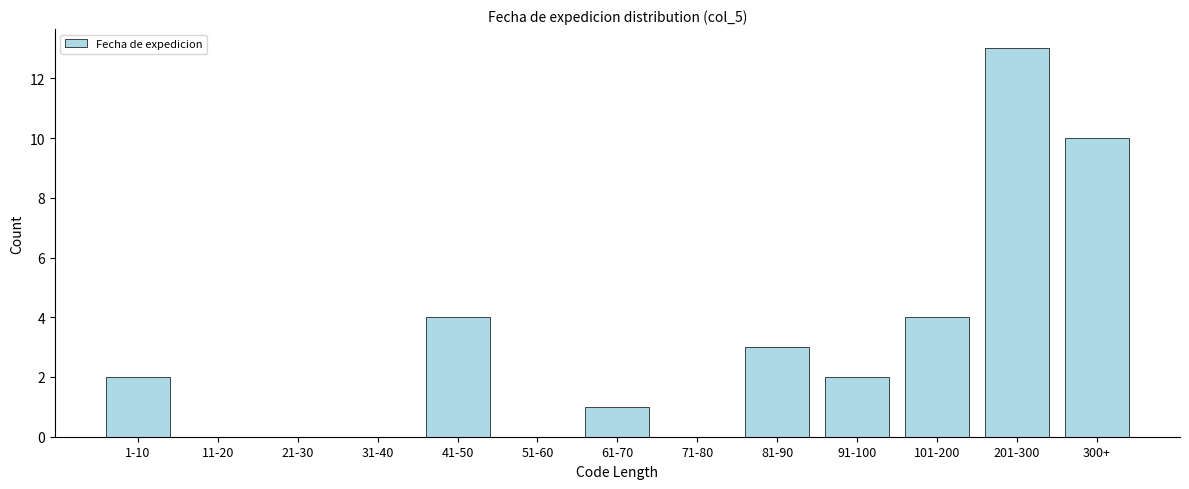

Reading left to right, list all the values displayed in this chart.

1-10=2	11-20=0	21-30=0	31-40=0	41-50=4	51-60=0	61-70=1	71-80=0	81-90=3	91-100=2	101-200=4	201-300=13	300+=10